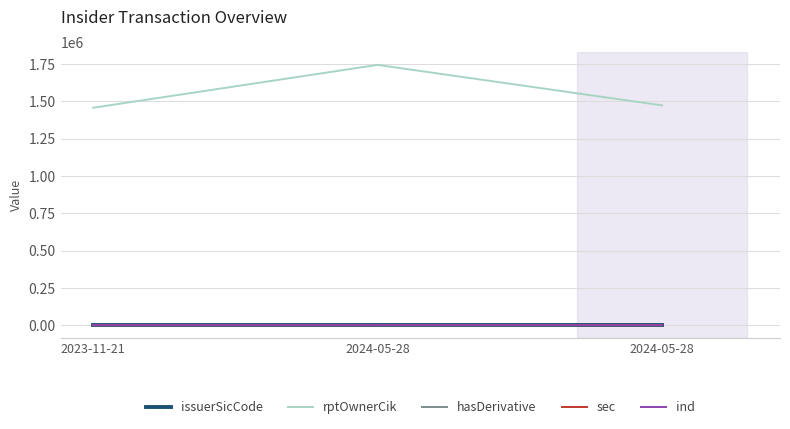

Which series has the largest range (max minus min)?

rptOwnerCik